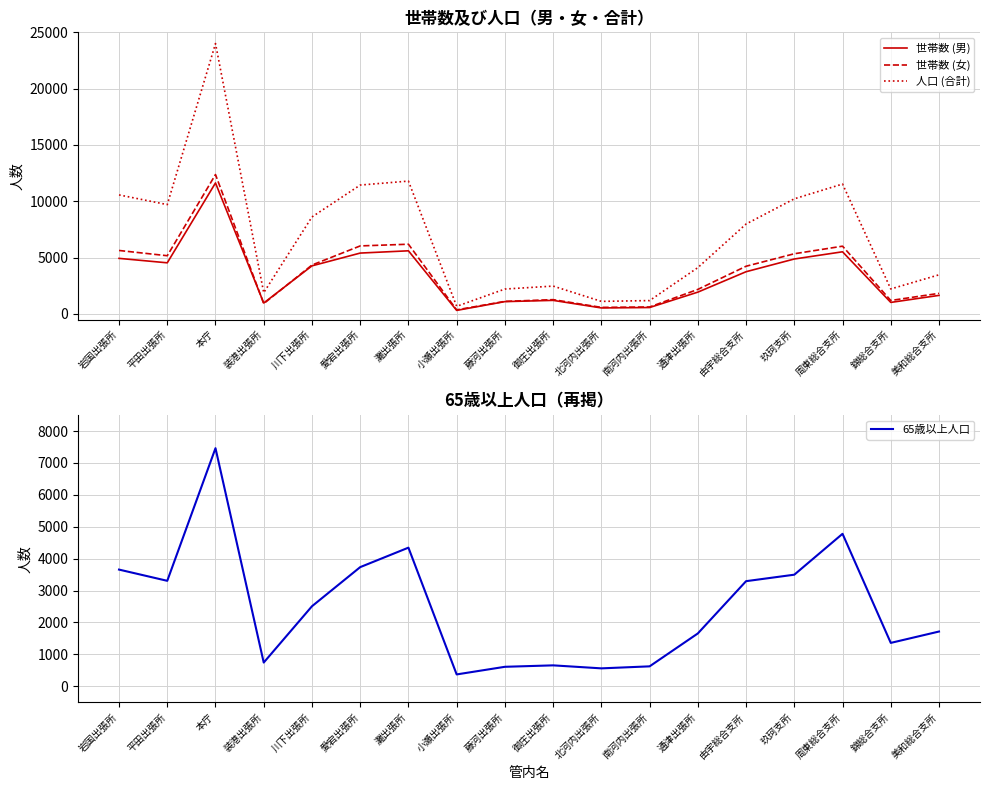

At how many categories does at least one series exceed 21633?

1